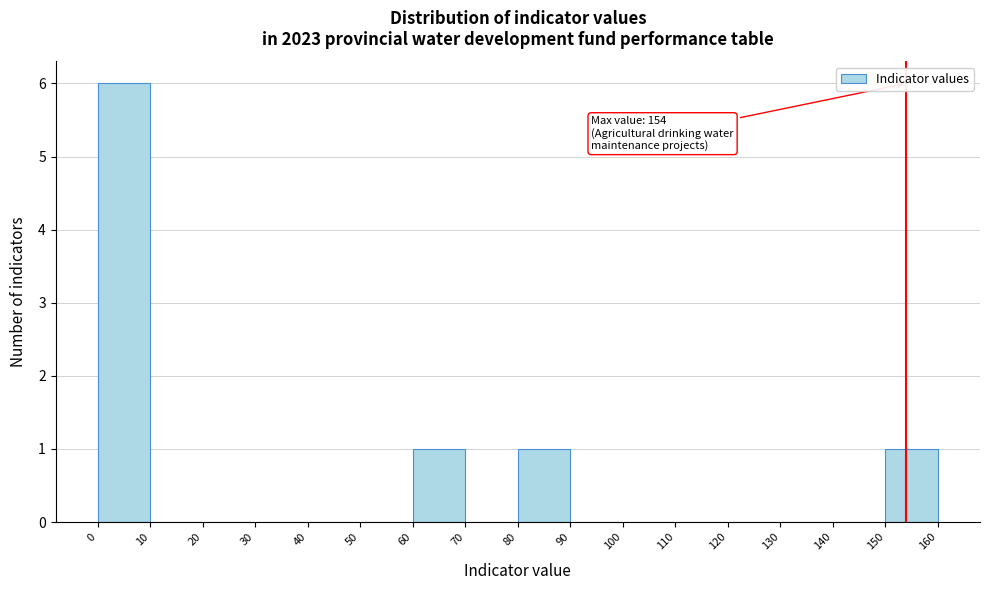

Which range on the x-axis has the tallest bar?

0 to 10